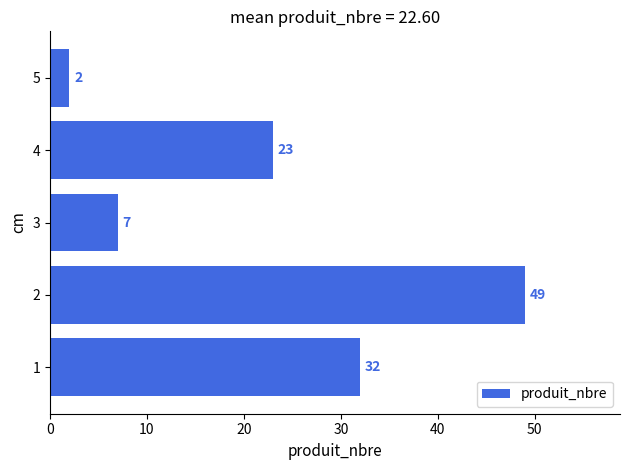

How many values are below 23?

2